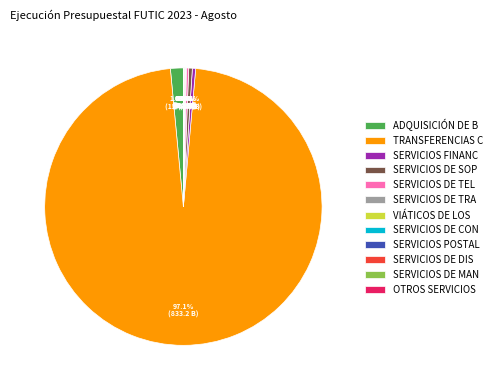

Is there any slice that represents more than half of the pie?

Yes